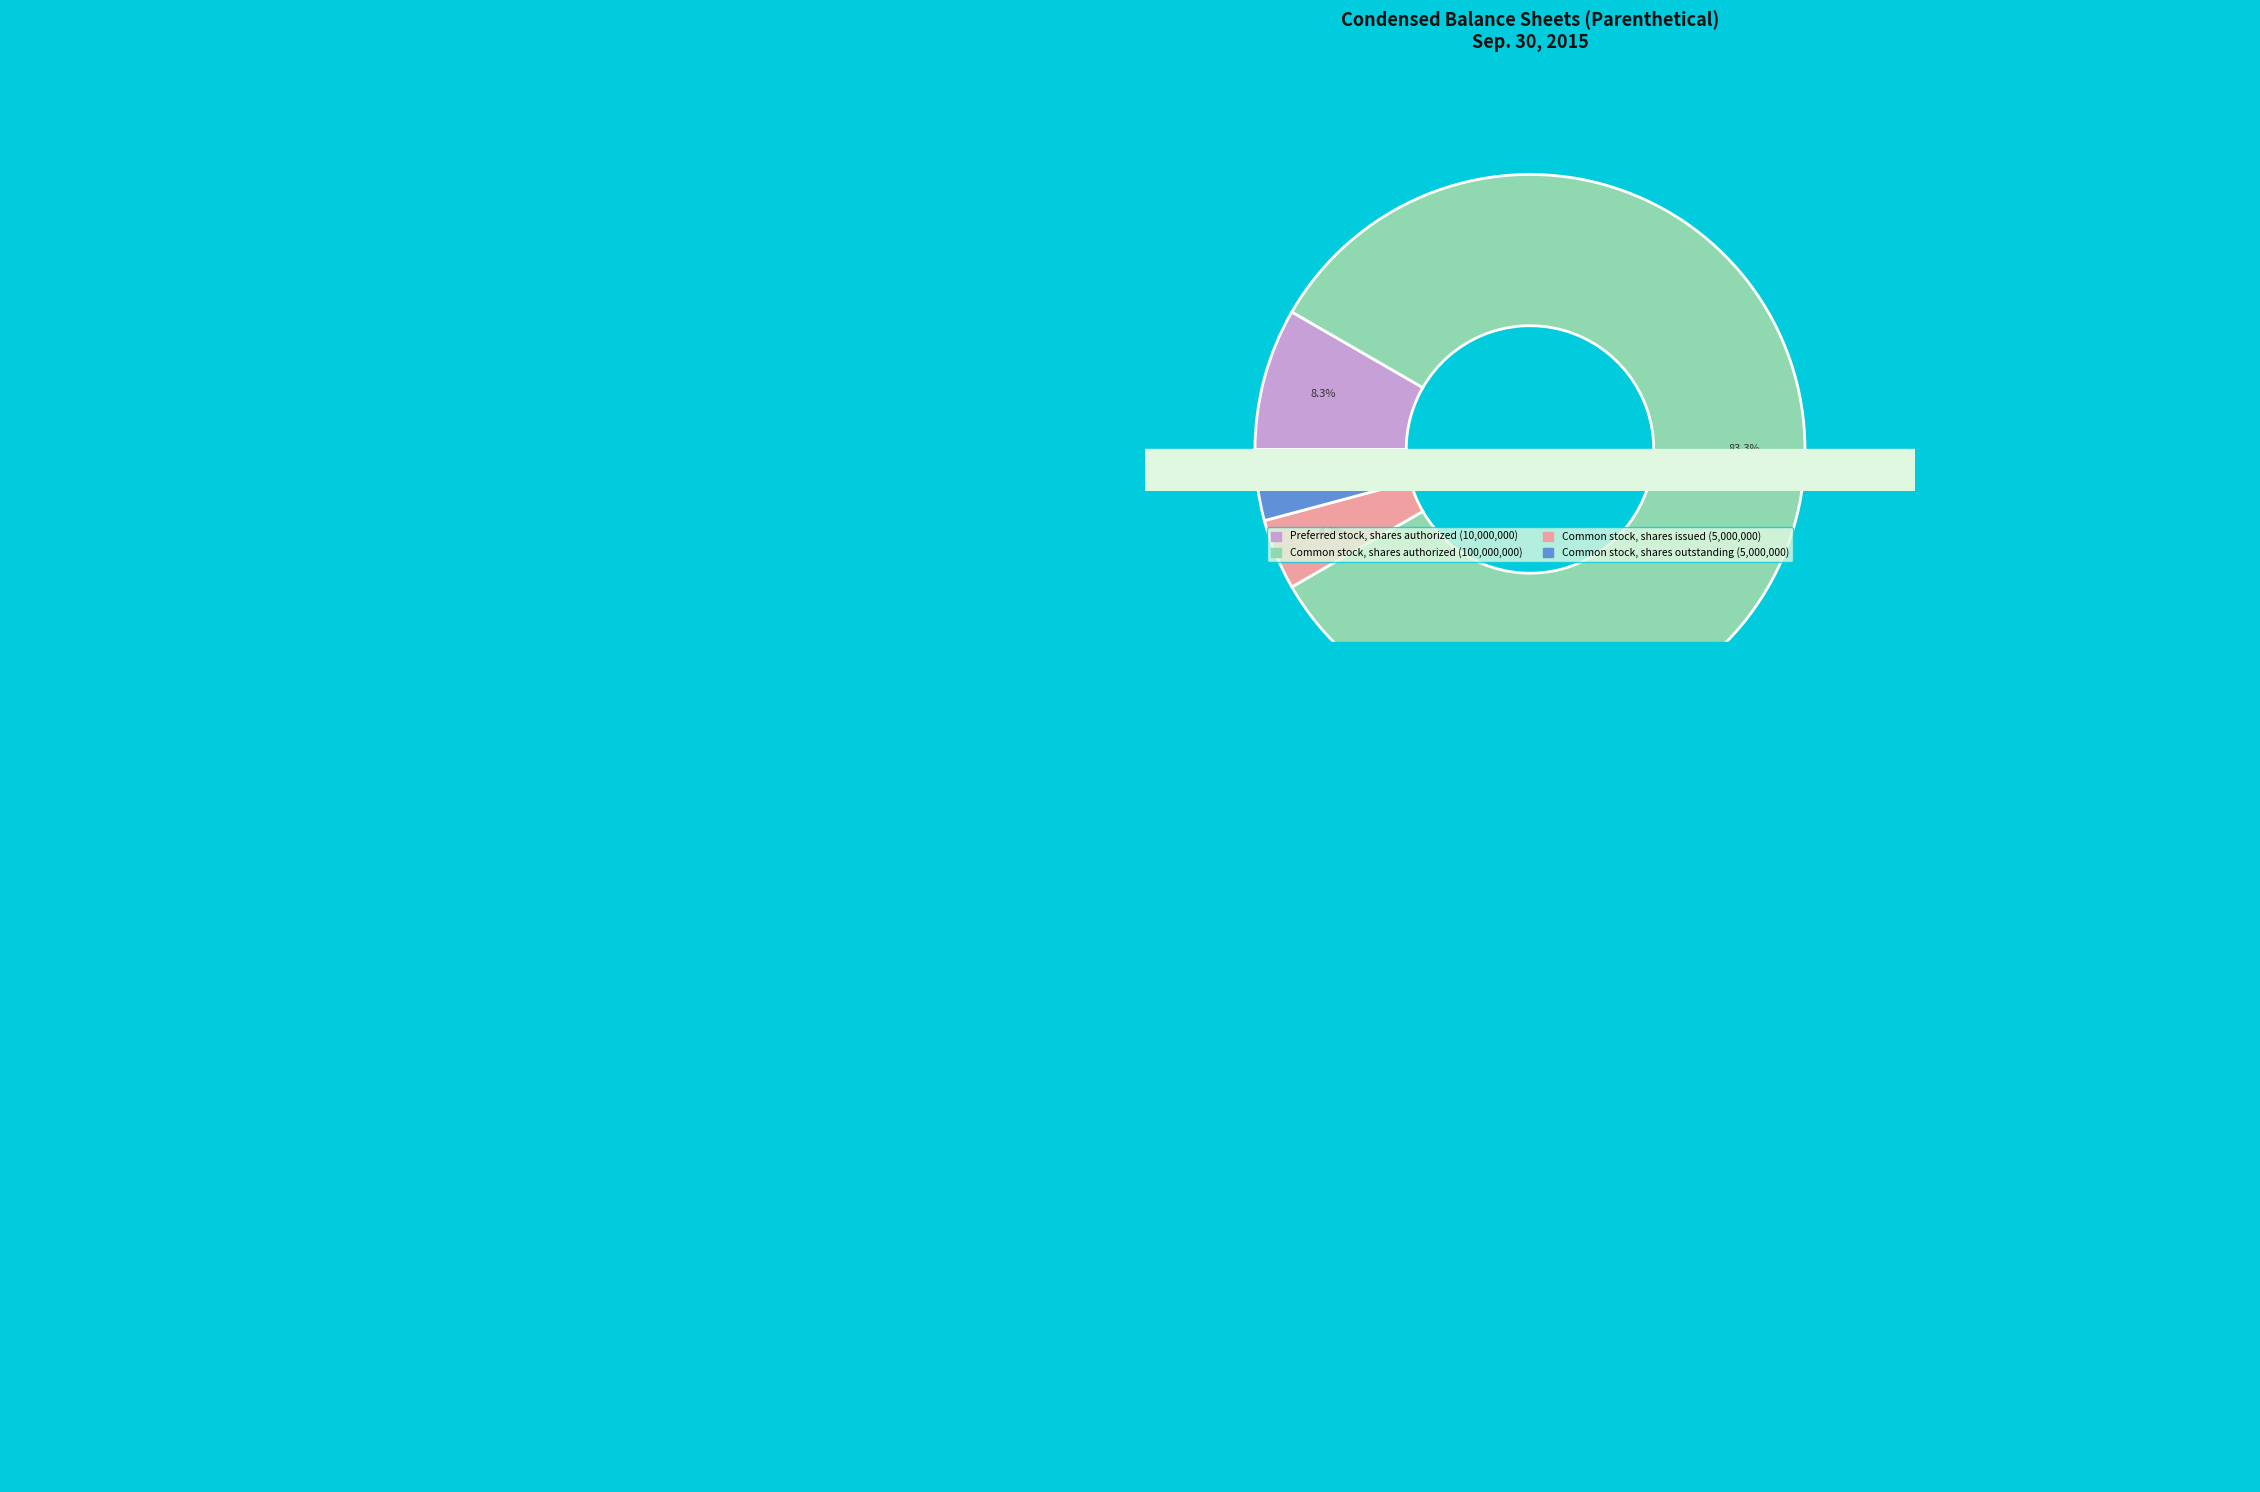

To the nearest percent, what percentage of the pie is Common stock, shares issued?

4%